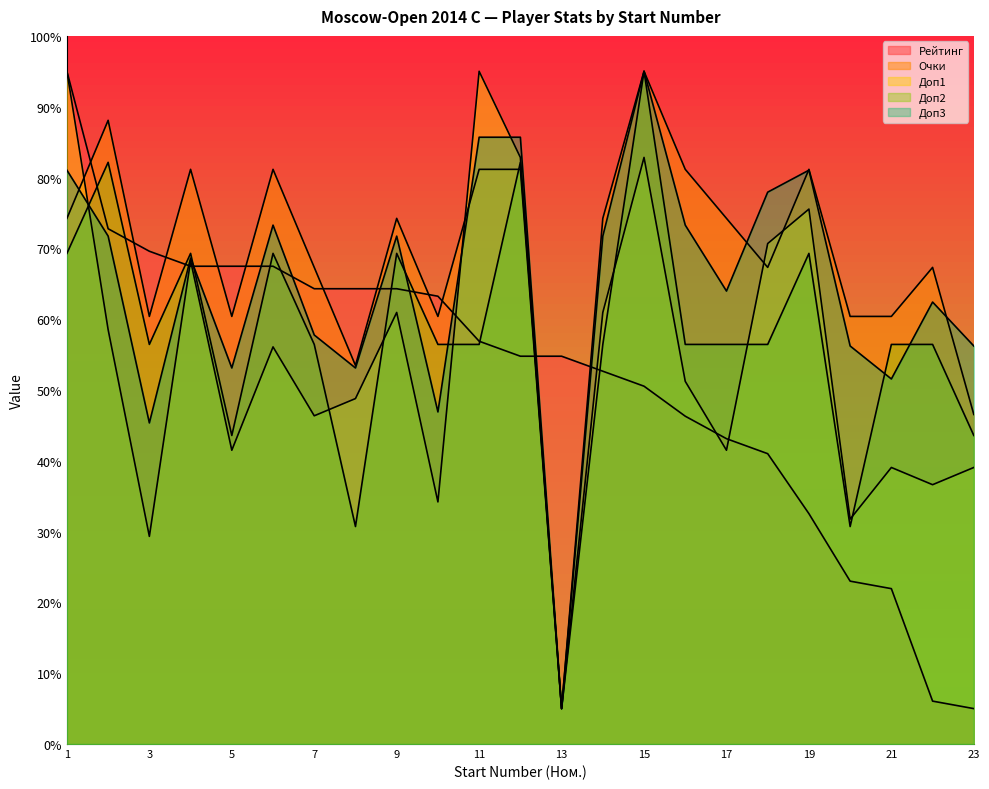

List the labels in order of Доп1 value, smallest first.

13, 3, 20, 10, 22, 21, 23, 5, 17, 7, 8, 16, 6, 2, 9, 14, 4, 18, 19, 12, 15, 1, 11